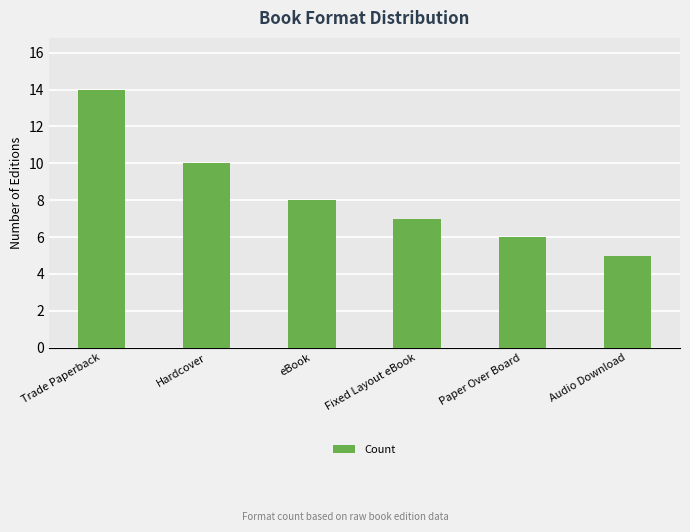

What is the sum of all values?

50